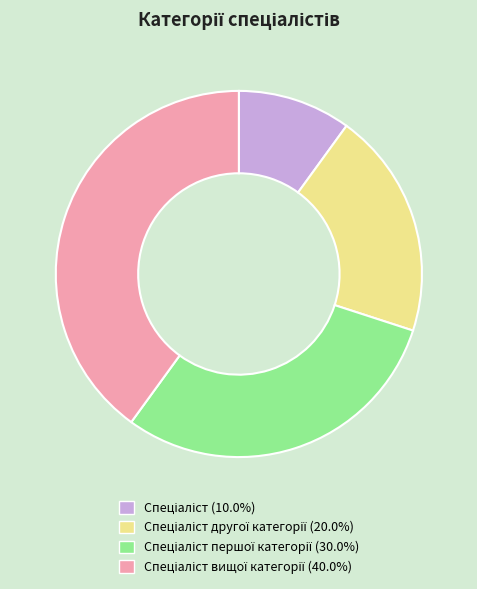

Is there a majority slice in this chart?

No